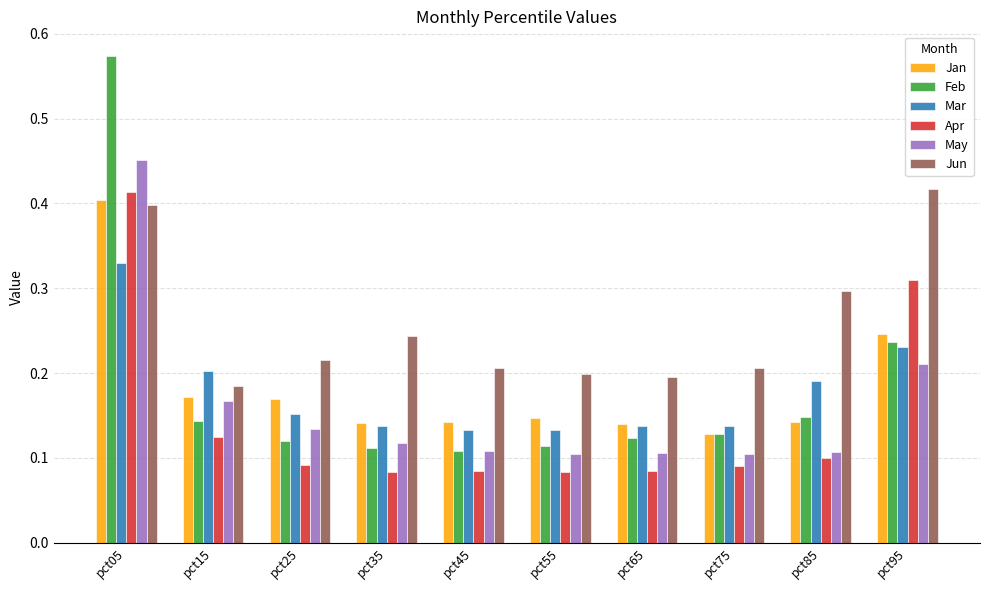

The May series shows 0.0 at pct25. True or false?

False